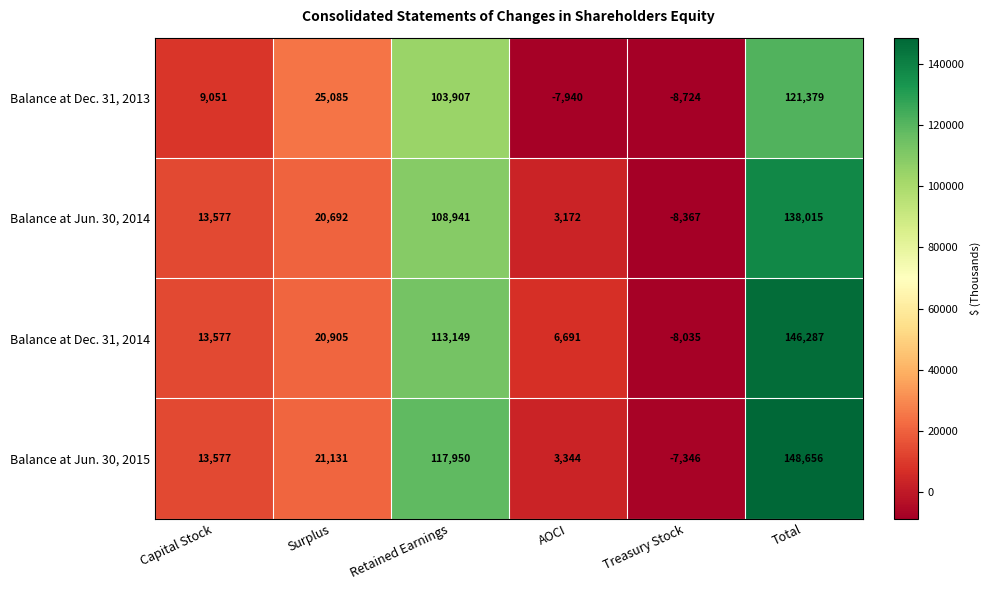

What is the difference between the highest and lowest values at Treasury Stock?

1378